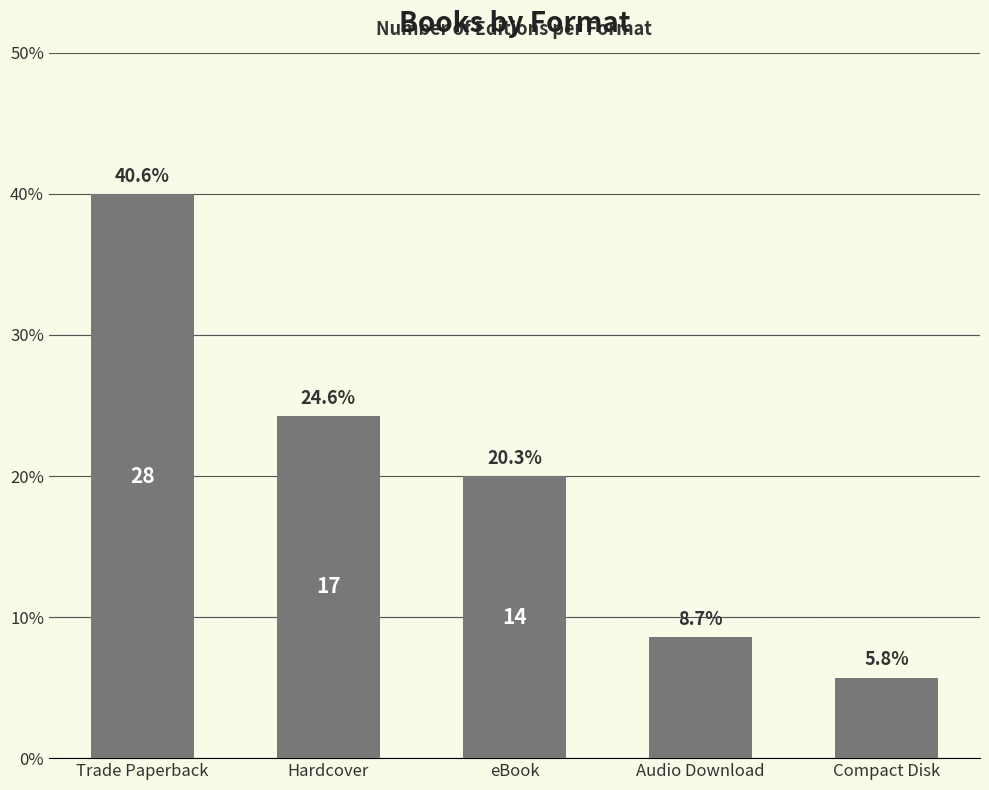

List the labels in order of value, smallest first.

Compact Disk, Audio Download, eBook, Hardcover, Trade Paperback